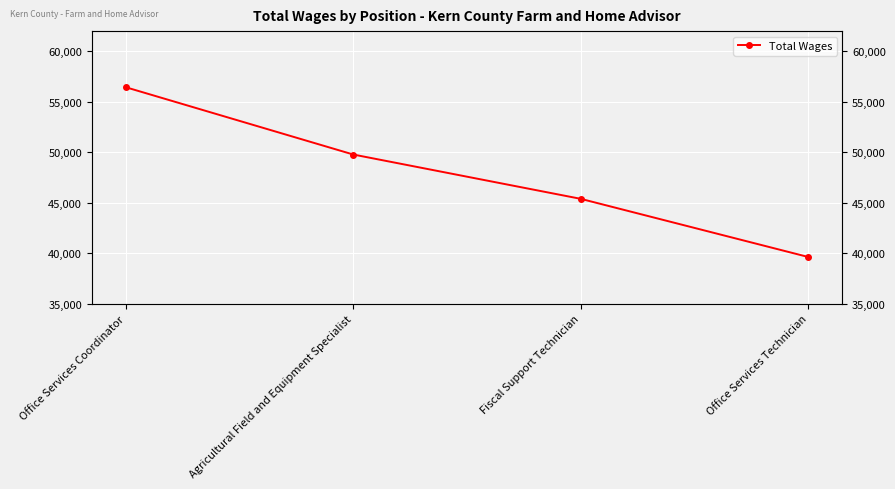

Is this an area chart (filled region under the line)?

No